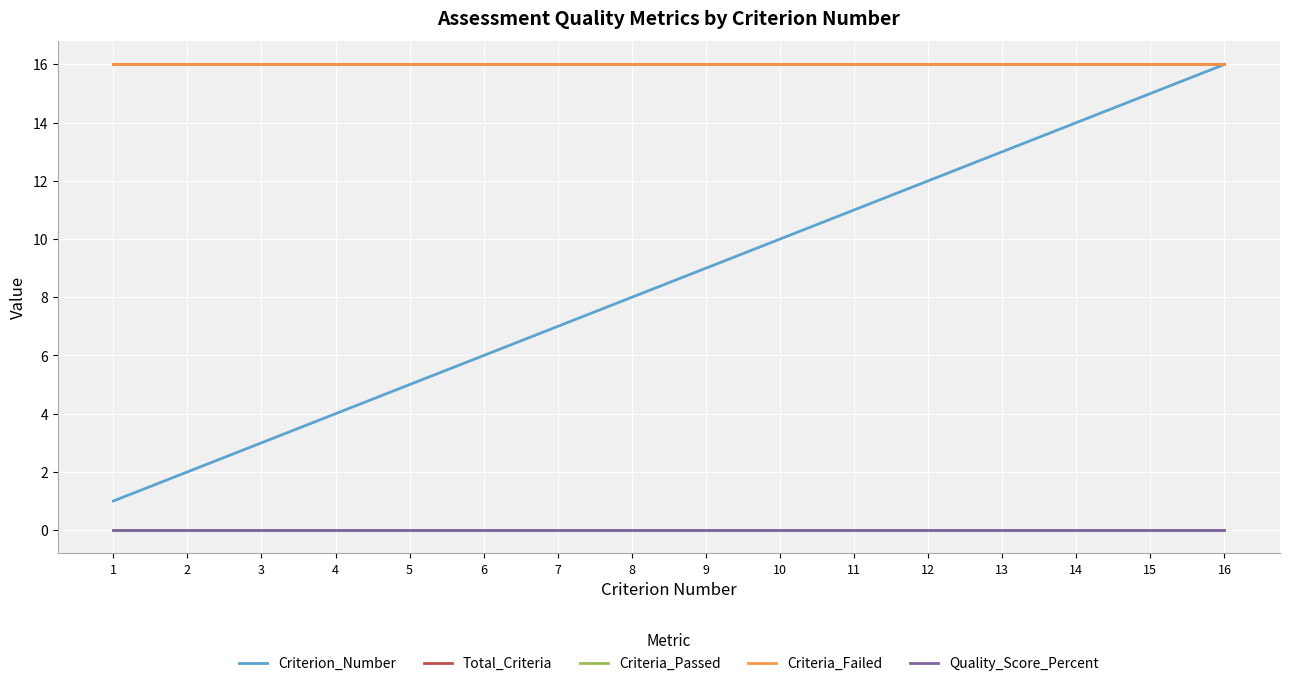

Is it true that Total_Criteria equals 9 at 15?

False